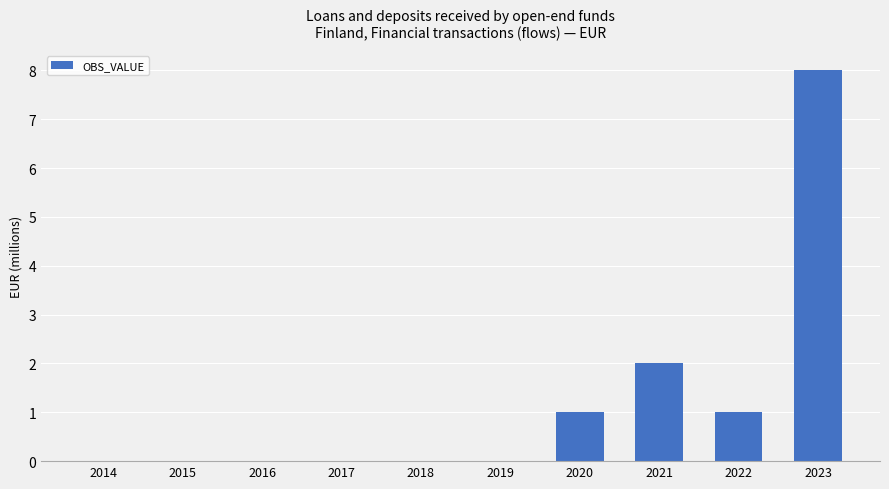

What is the sum of all values?

12